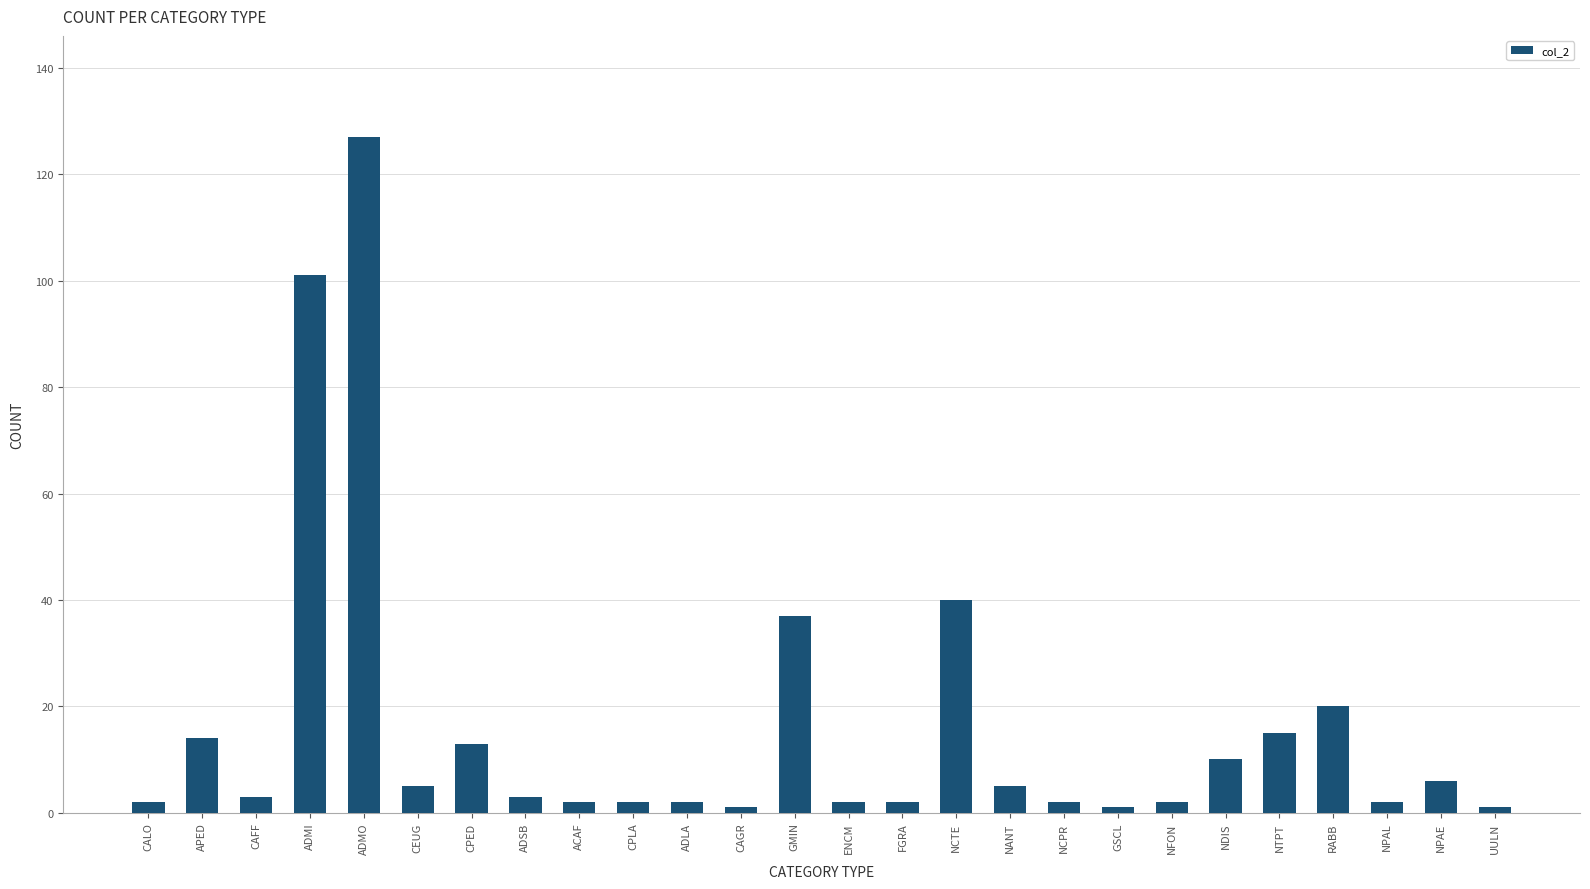

What is the greatest value displayed?

127